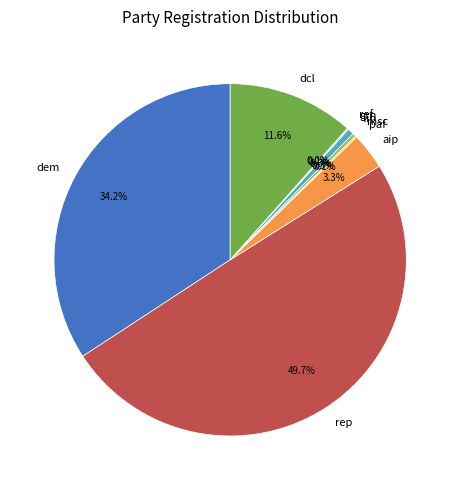

To the nearest percent, what portion does dcl represent?

12%